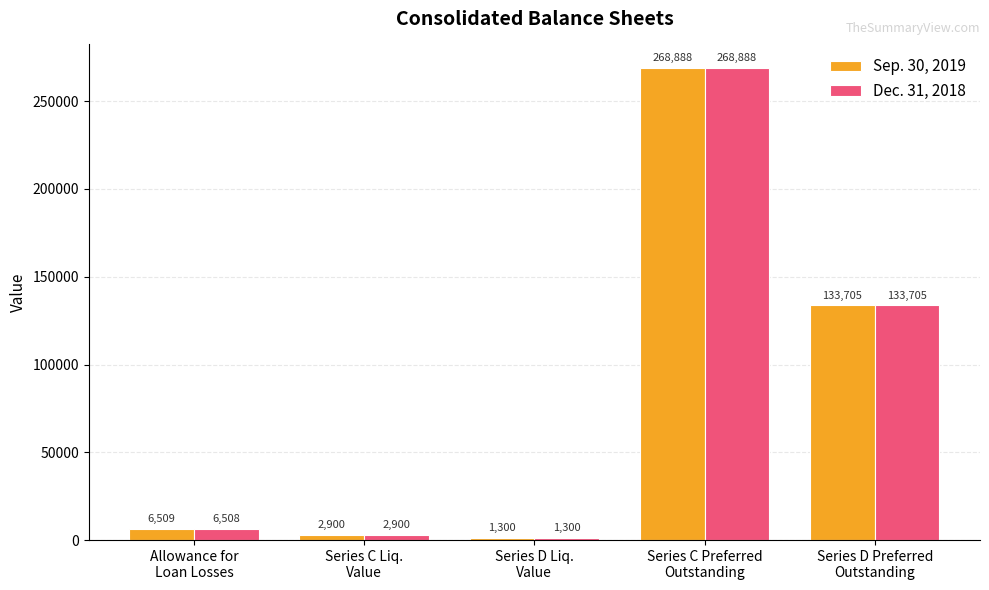

What is the value of the Dec. 31, 2018 bar at the 3rd from the left?

1300